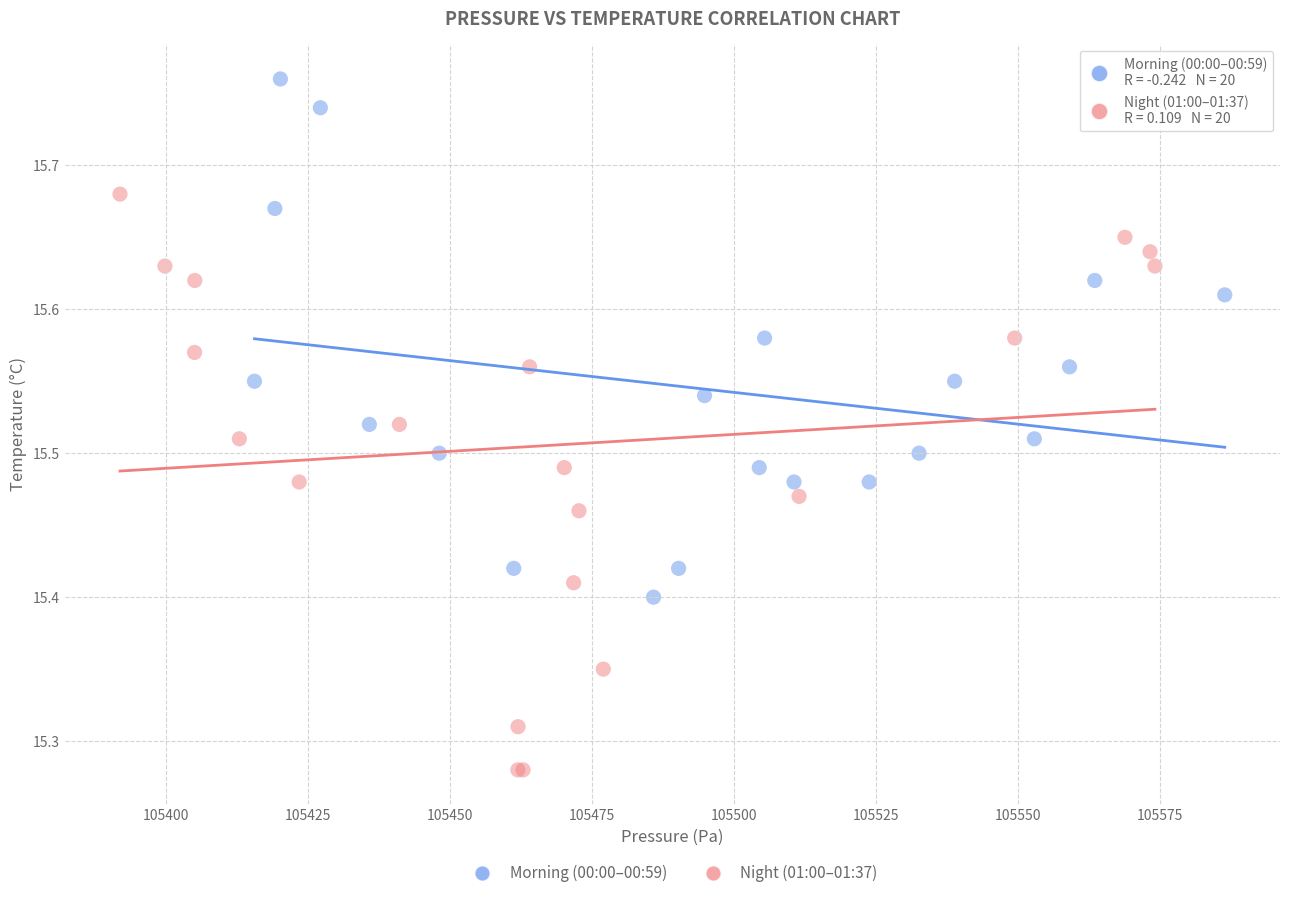

Which series has the widest spread of Y values?

Night (01:00–01:37)